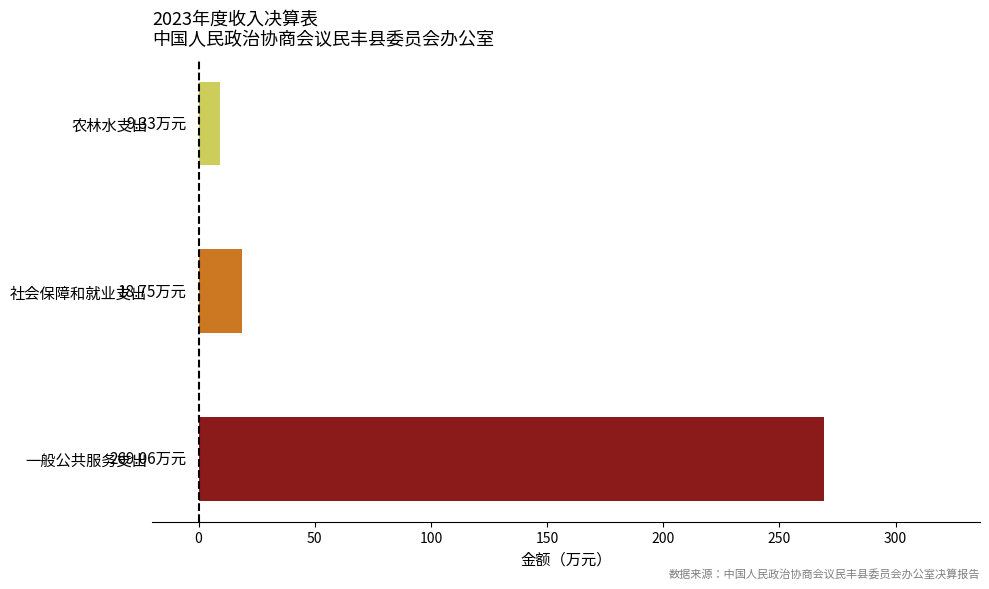

What is the difference between the values at 一般公共服务支出 and 农林水支出?

259.7